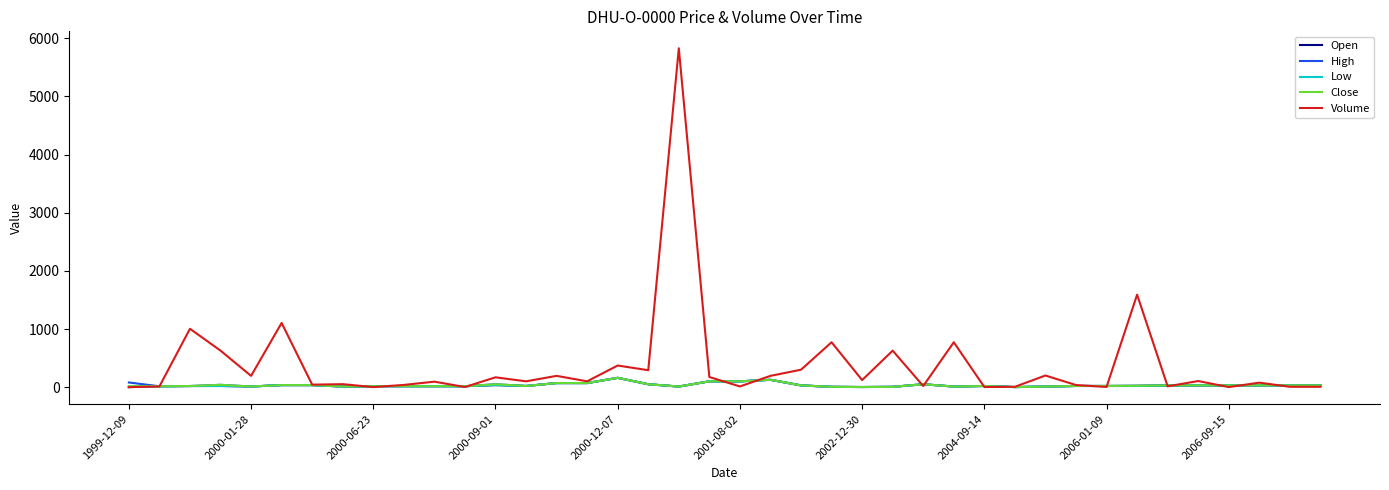

Which series has the largest total across all categories?

Volume